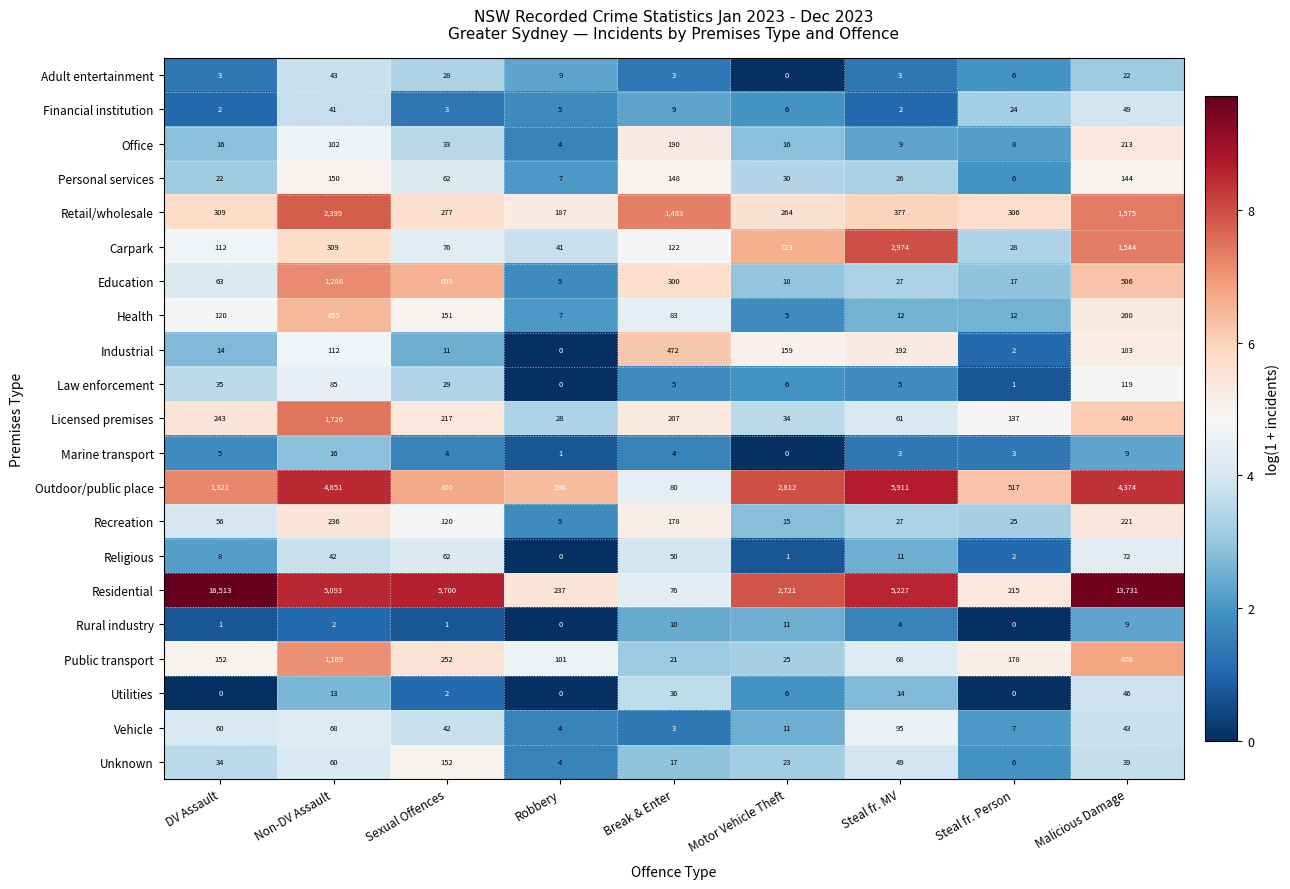

The Utilities series shows 6 at Motor Vehicle Theft. True or false?

True